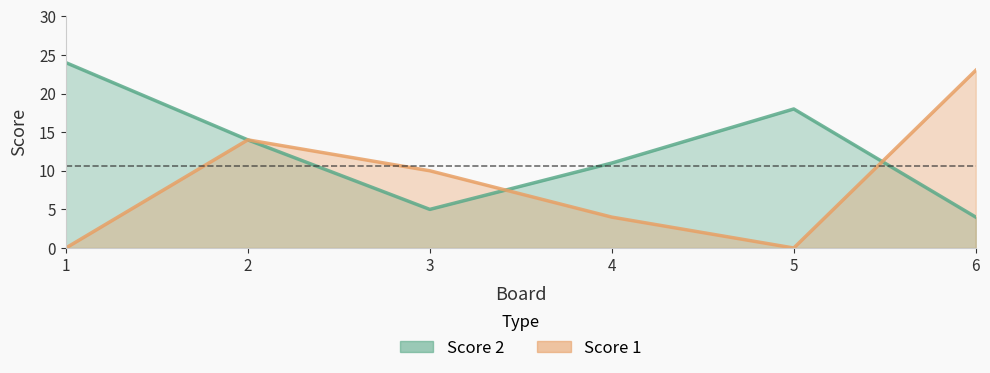

Reading left to right, list all the values displayed in this chart.

Score 2: 1=24	2=14	3=5	4=11	5=18	6=4
Score 1: 1=0	2=14	3=10	4=4	5=0	6=23